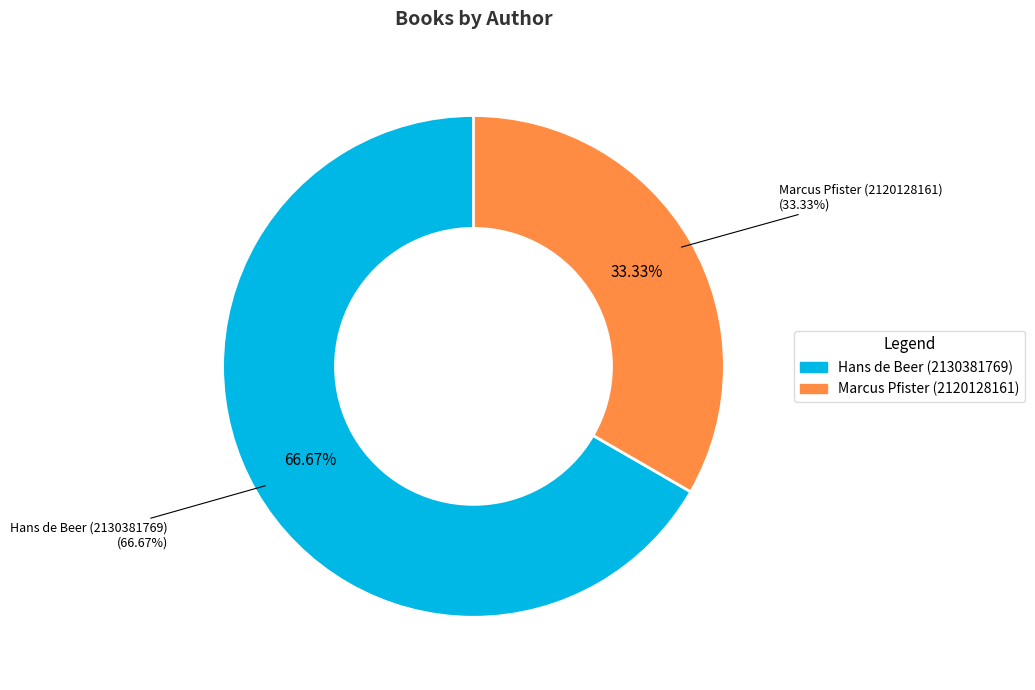

Is there a majority slice in this chart?

Yes